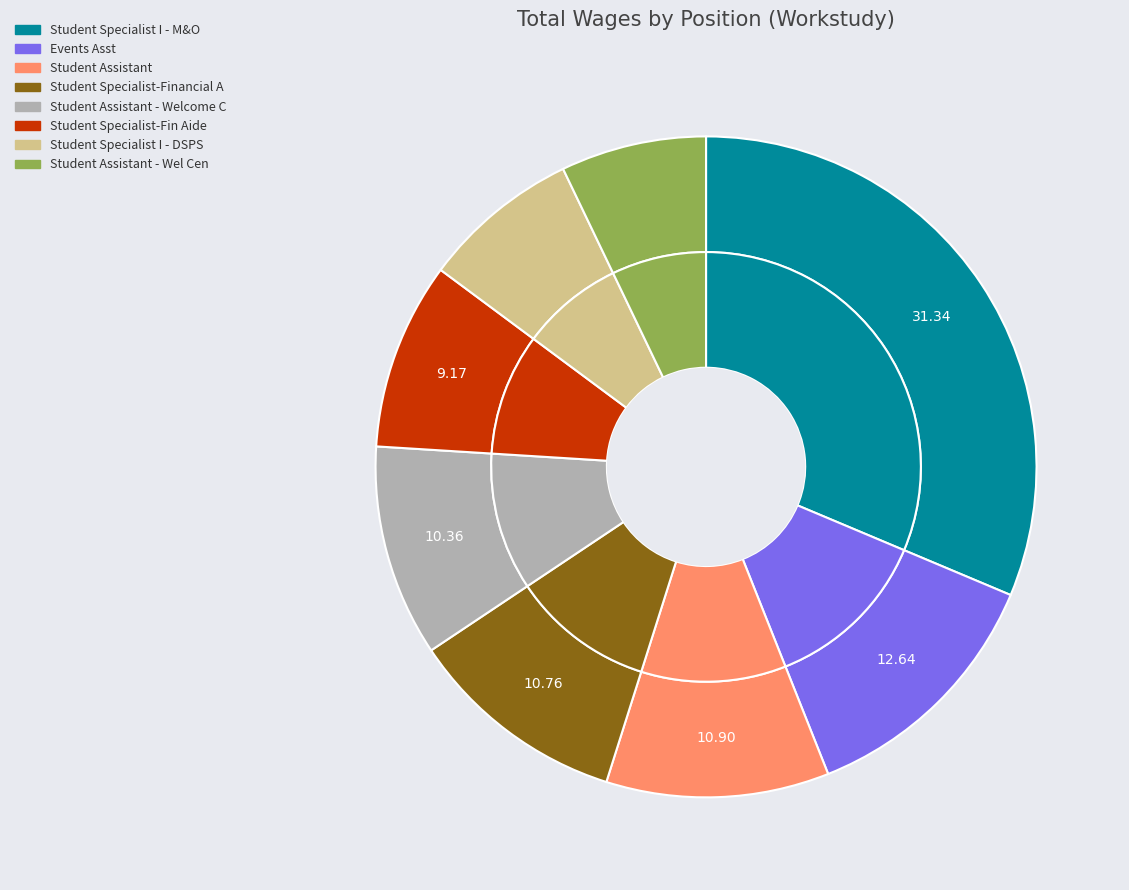

Which category has the smallest portion of the pie?

Student Assistant - Wel Cen